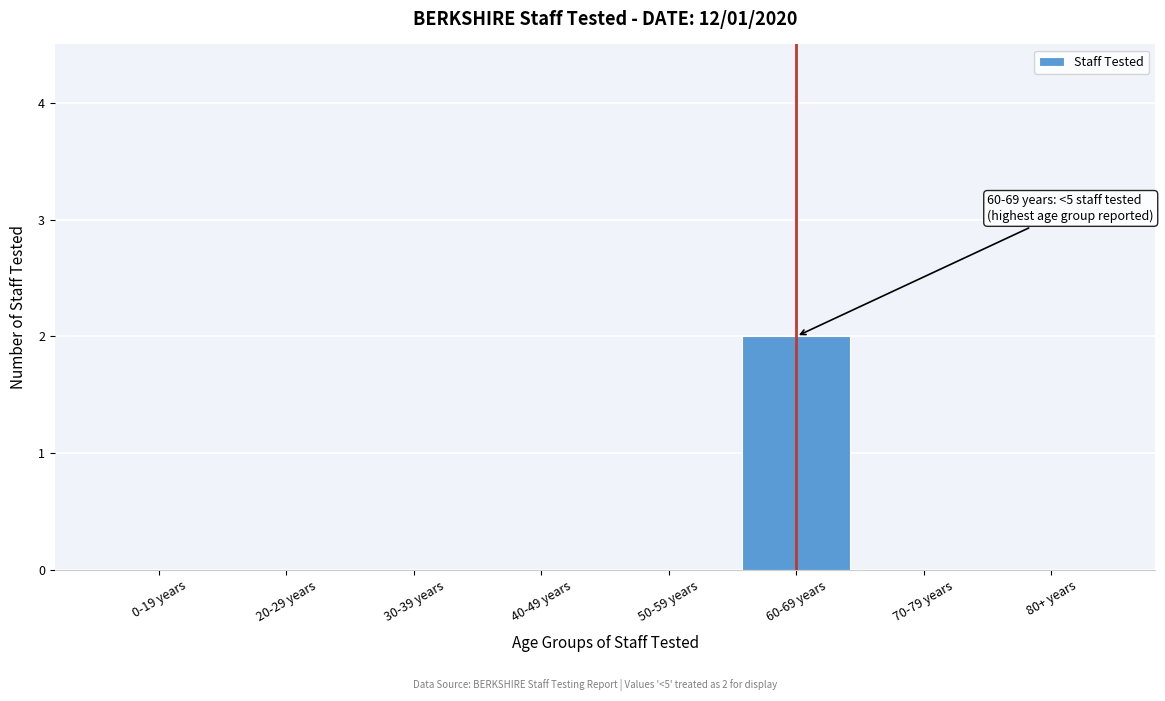

Reading left to right, what are all the values shown in this chart?

0-19 years=0	20-29 years=0	30-39 years=0	40-49 years=0	50-59 years=0	60-69 years=2	70-79 years=0	80+ years=0